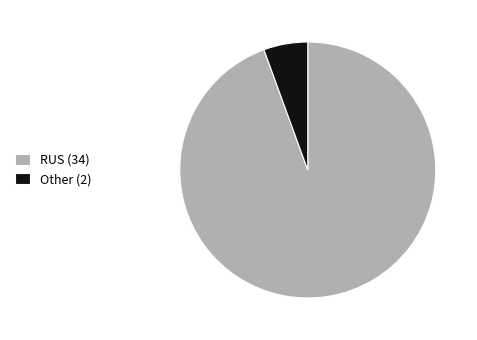

The RUS slice represents 76% of the pie. True or false?

False